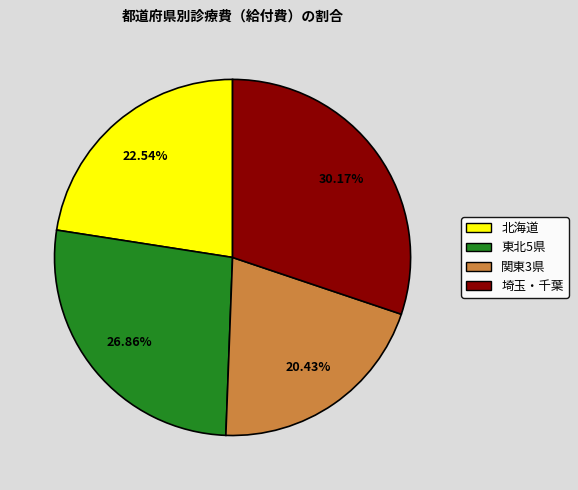

Does any single category account for the majority?

No